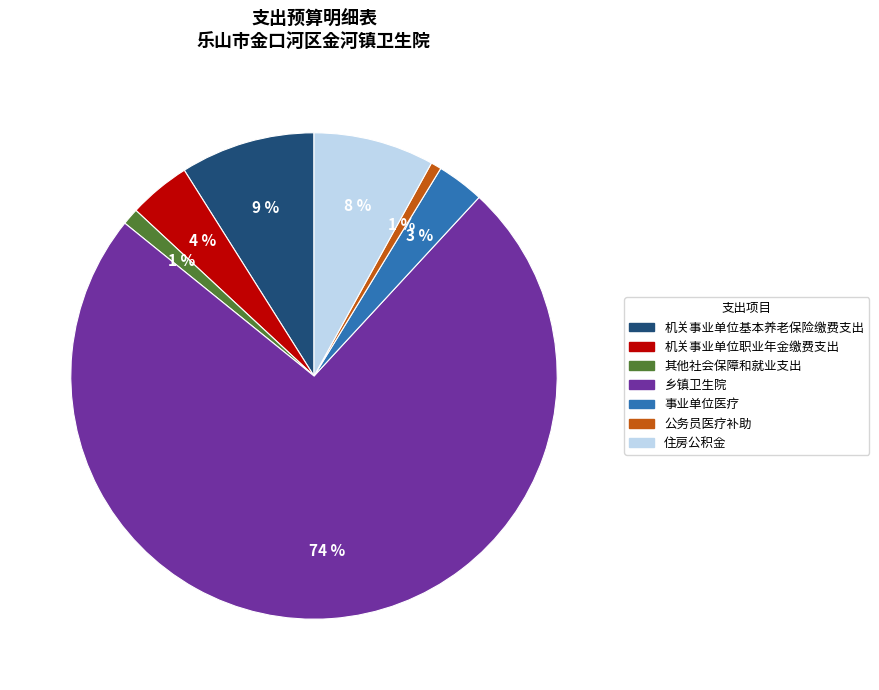

Does 事业单位医疗 represent more than half of the total?

No